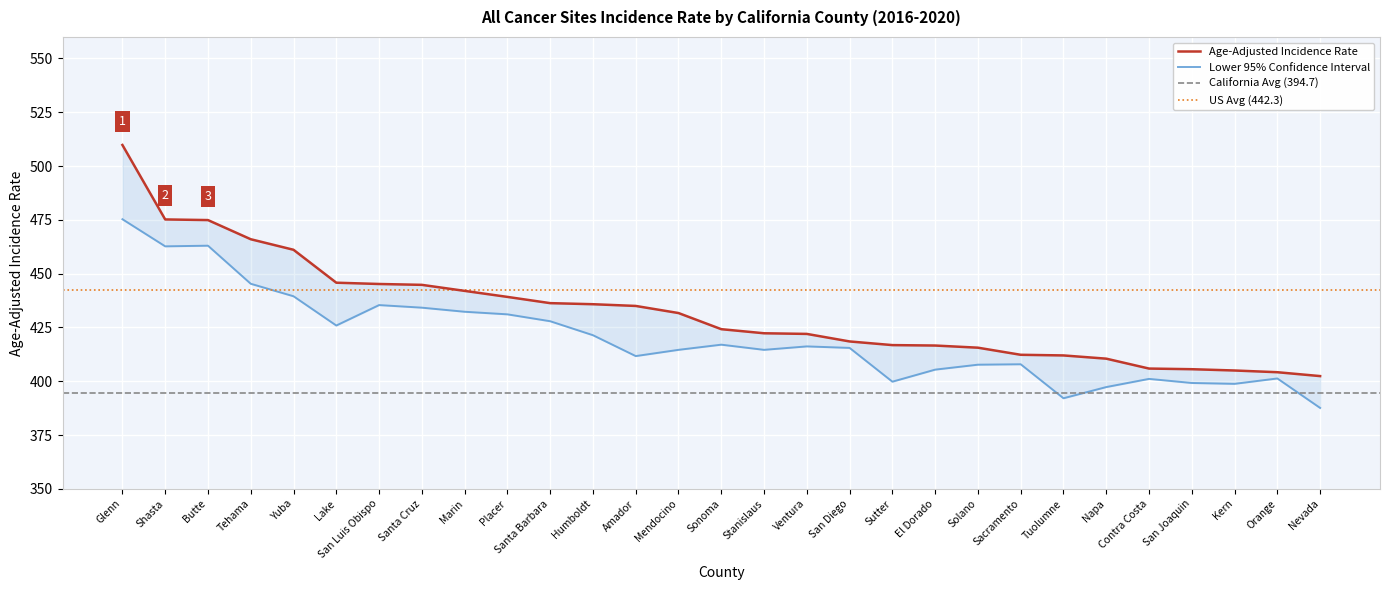

Between Santa Barbara and Napa, which is larger?

Santa Barbara